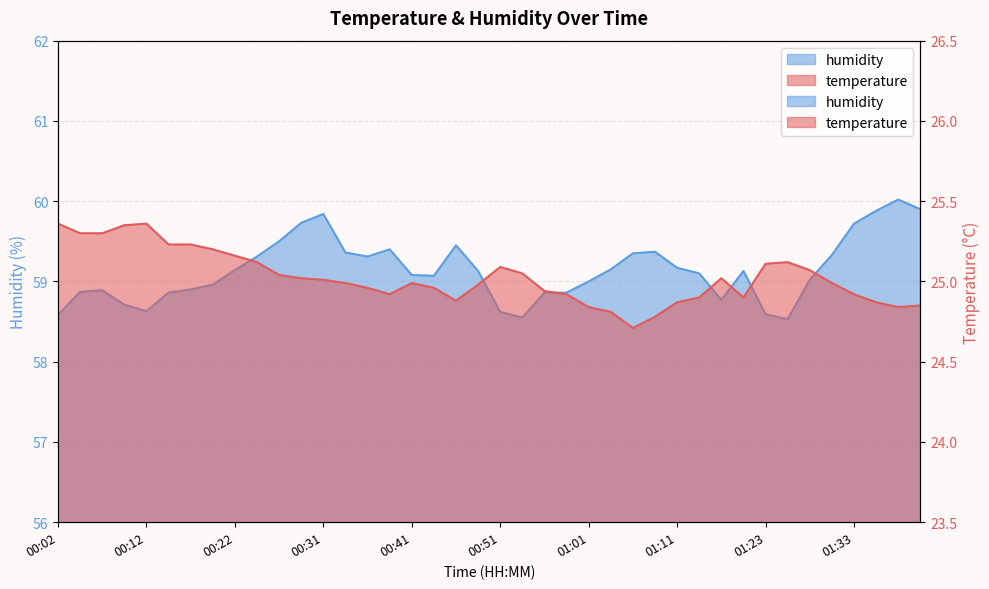

What is the difference between the highest and lowest values at 01:33?

34.8